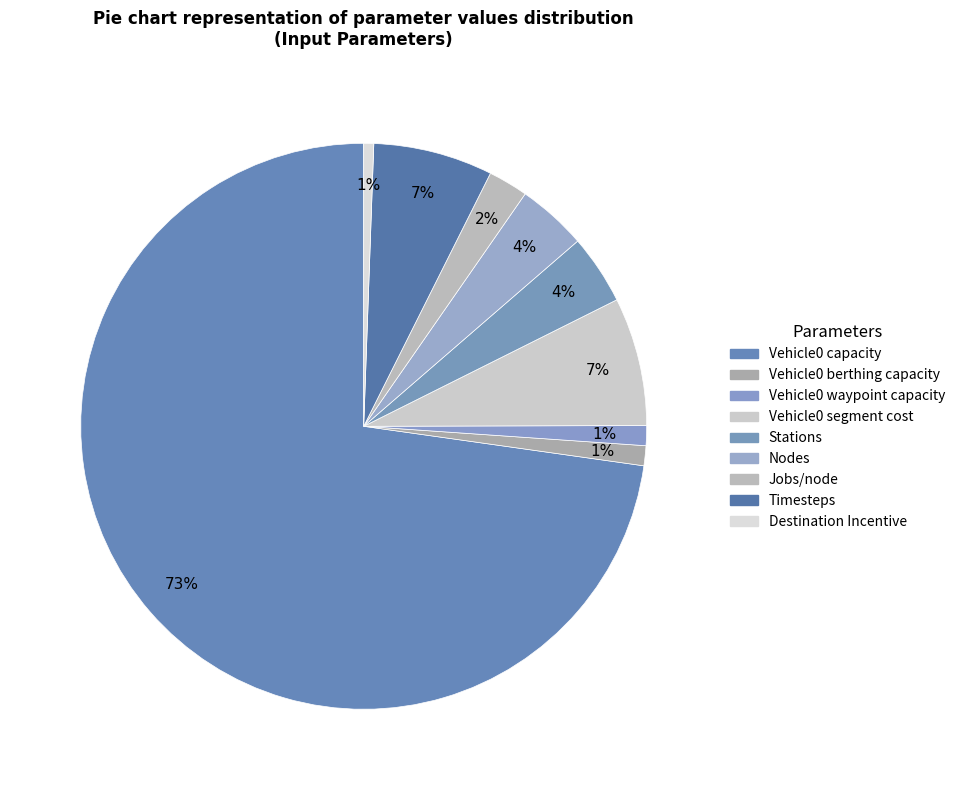

What percentage is NOT represented by Timesteps?

93.2%